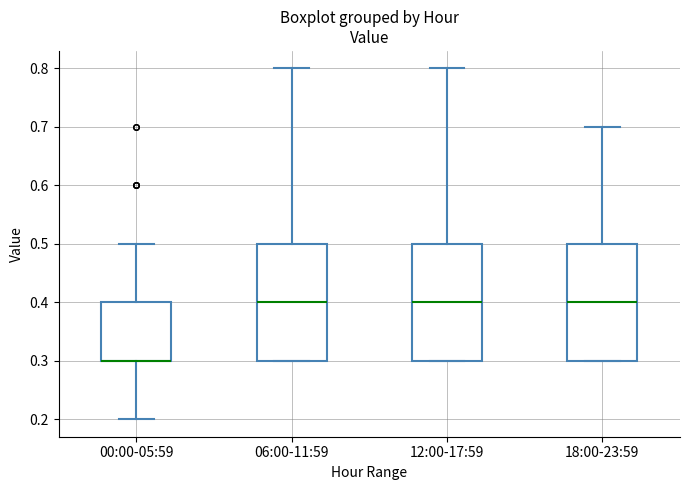

Where is the upper edge of the box for 12:00-17:59 on the y-axis? The values are not printed on the chart, so give them approximately, as read against the axis.

0.5